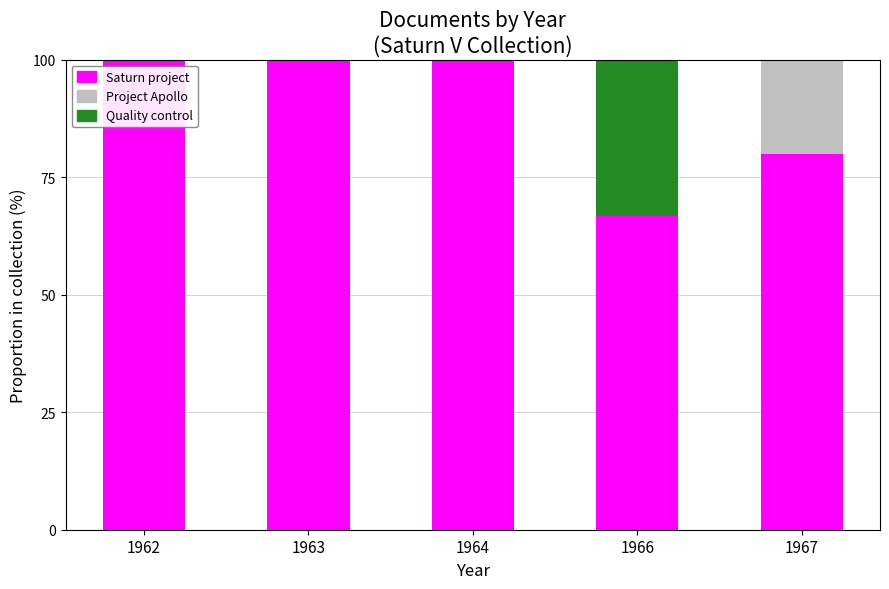

At which label is Saturn project closest to 83?

1967